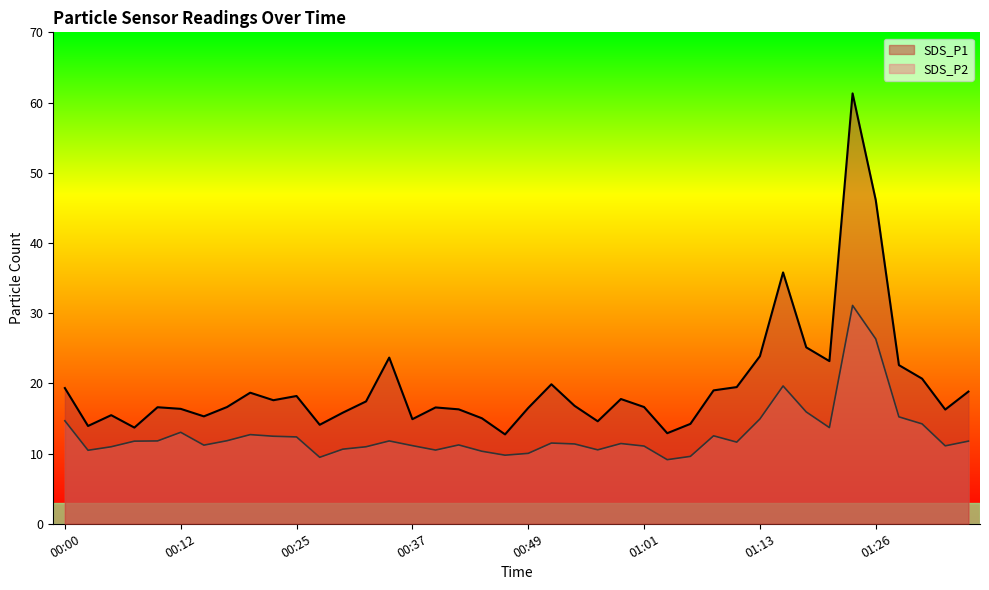

How many interior local valleys does the SDS_P1 series have?

11